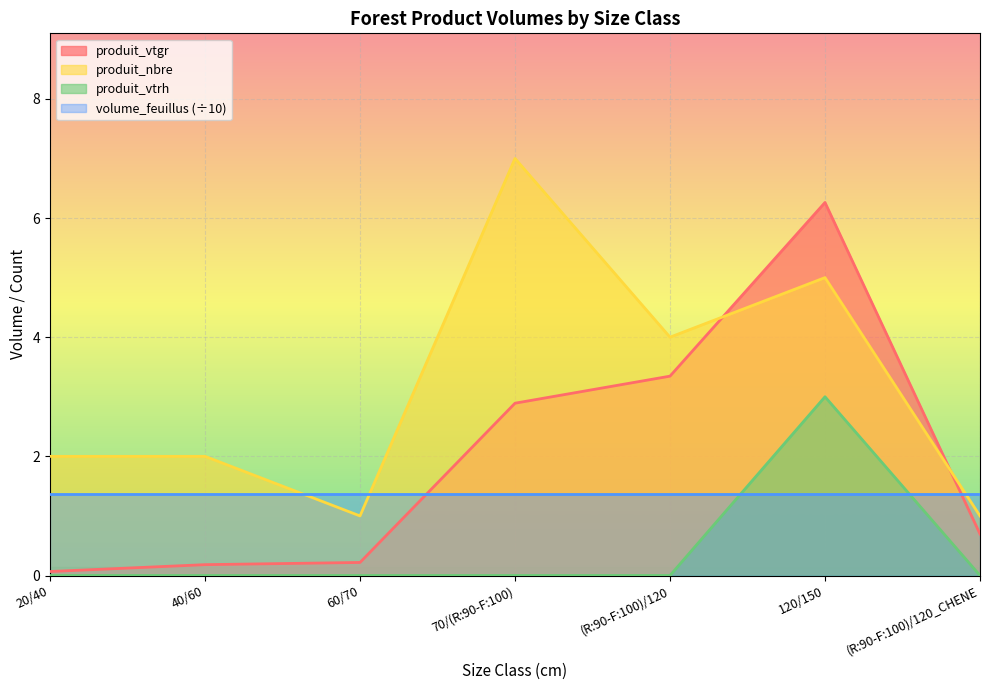

Read the produit_nbre value at 70/(R:90-F:100).

7.0